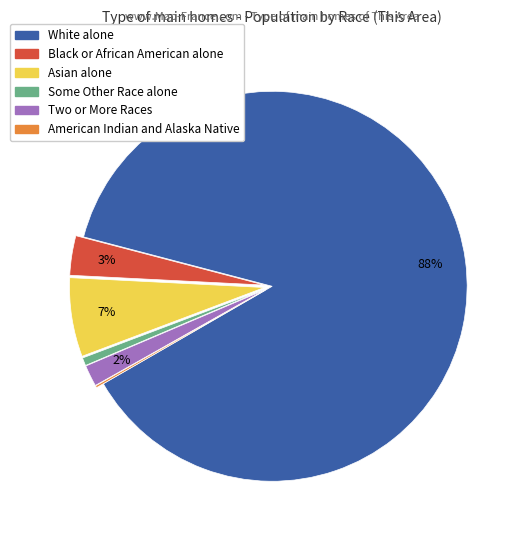

To the nearest percent, what is the average slice percentage?

17%